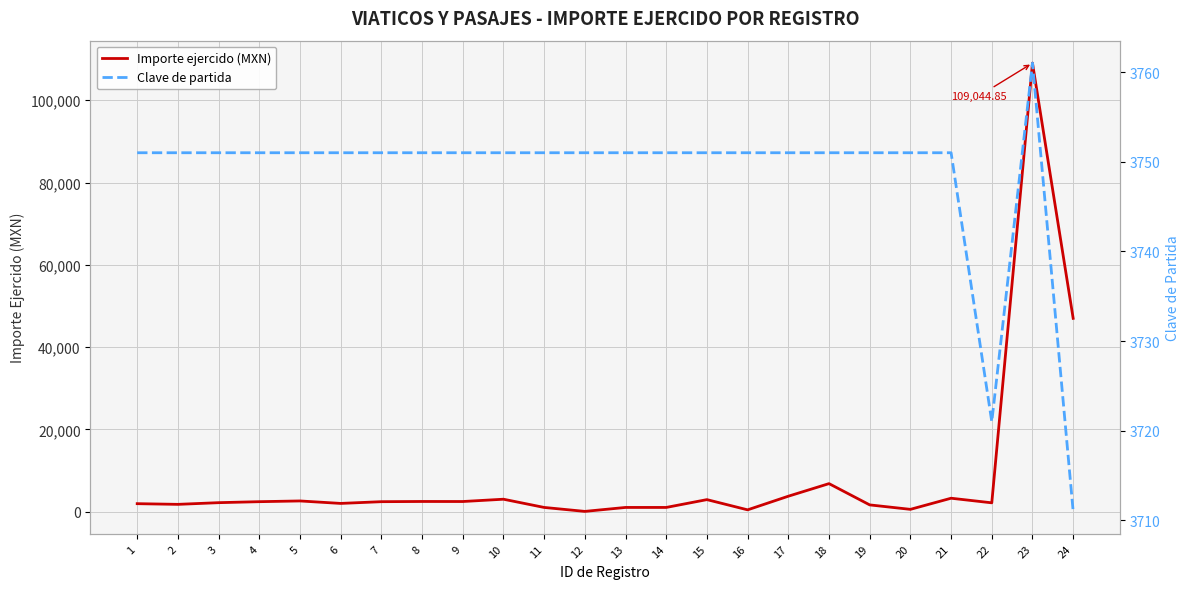

What is the highest value of the Clave de partida series?

3761.0